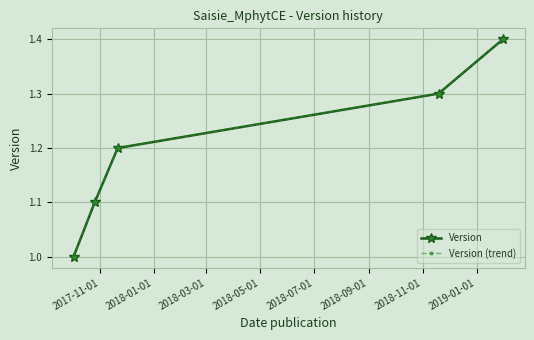

Where is Version nearest to the value 1?

2017-11-01